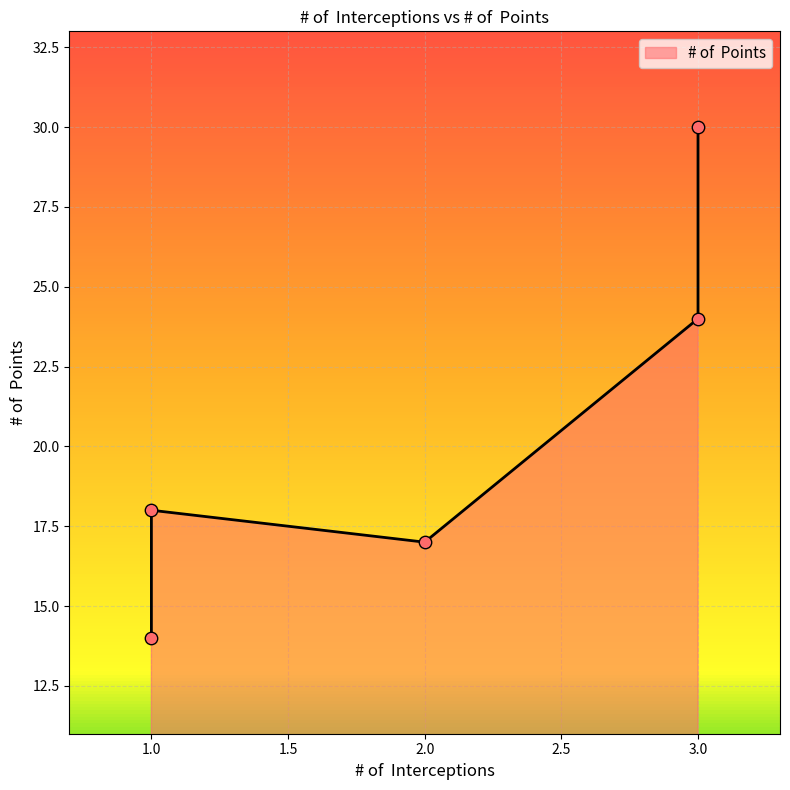

What is the change in value from 1 to 1?

+4